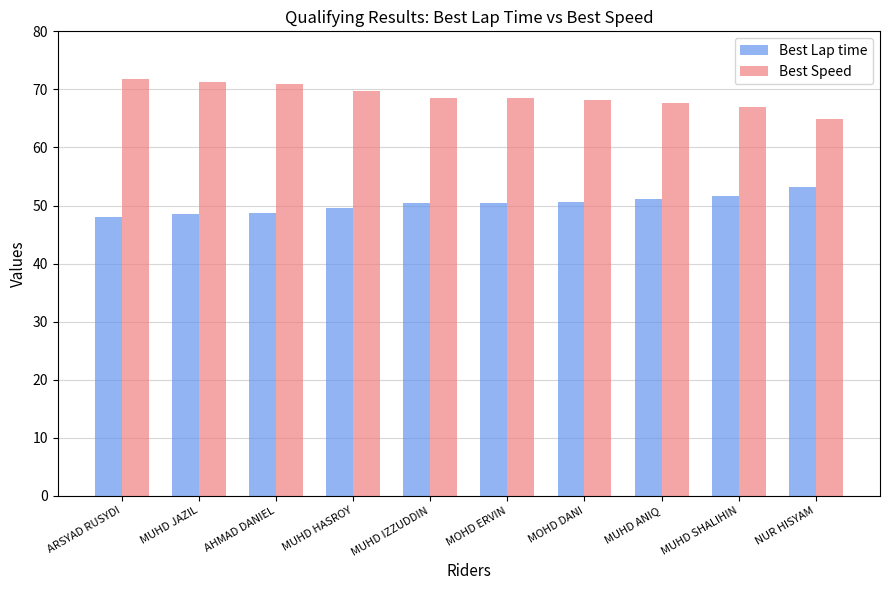

List the series in order of their overall mean, highest first.

Best Speed, Best Lap time